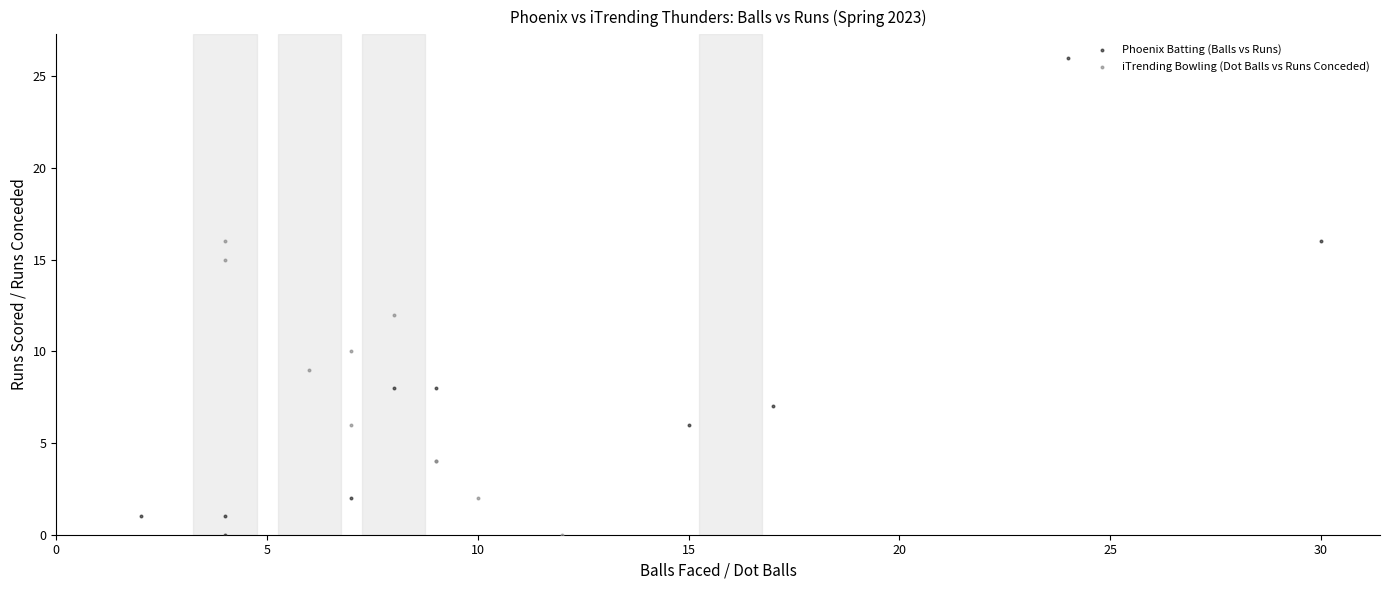

Which series has the widest spread of Y values?

Phoenix Batting (Balls vs Runs)